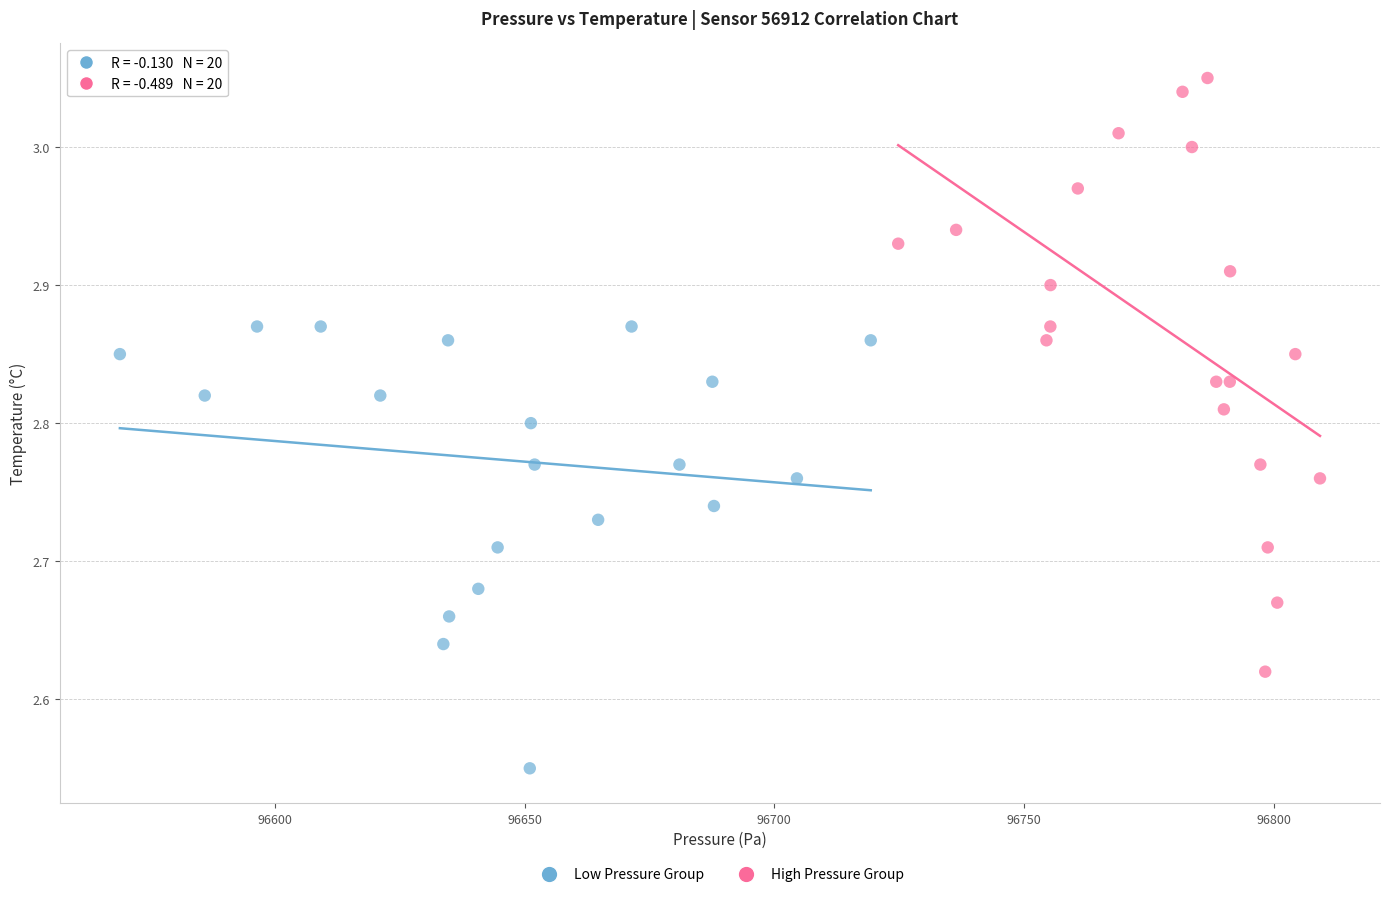

Which series contains the highest Y value?

High Pressure Group